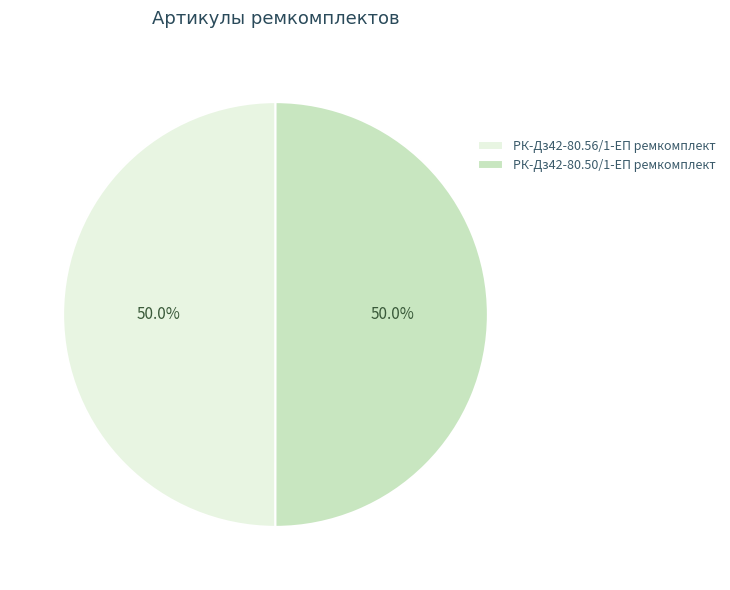

Count the number of slices in the pie.

2